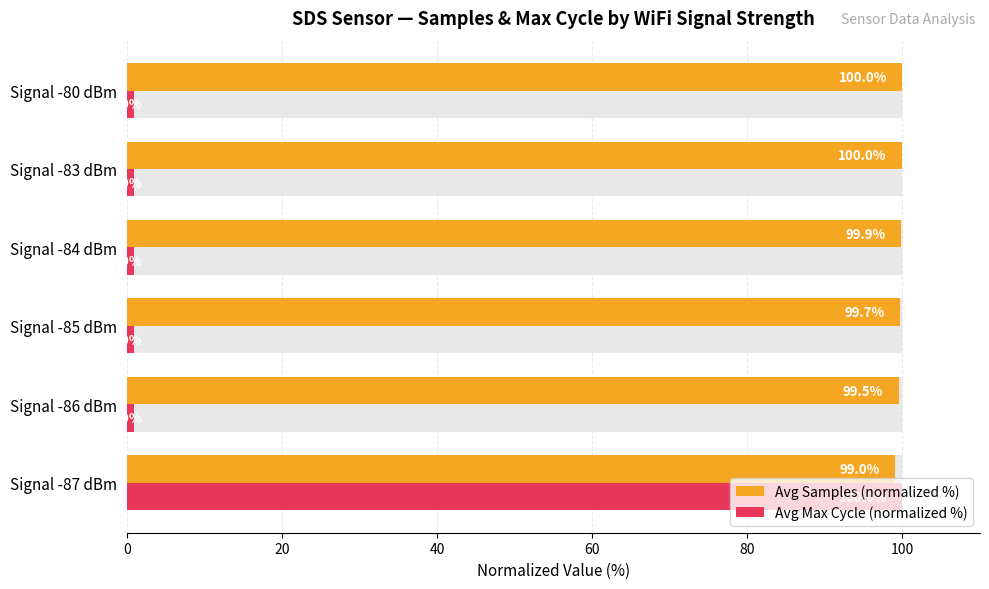

What is the value of the Avg Max Cycle (normalized %) bar at the 6th from the left?

0.9